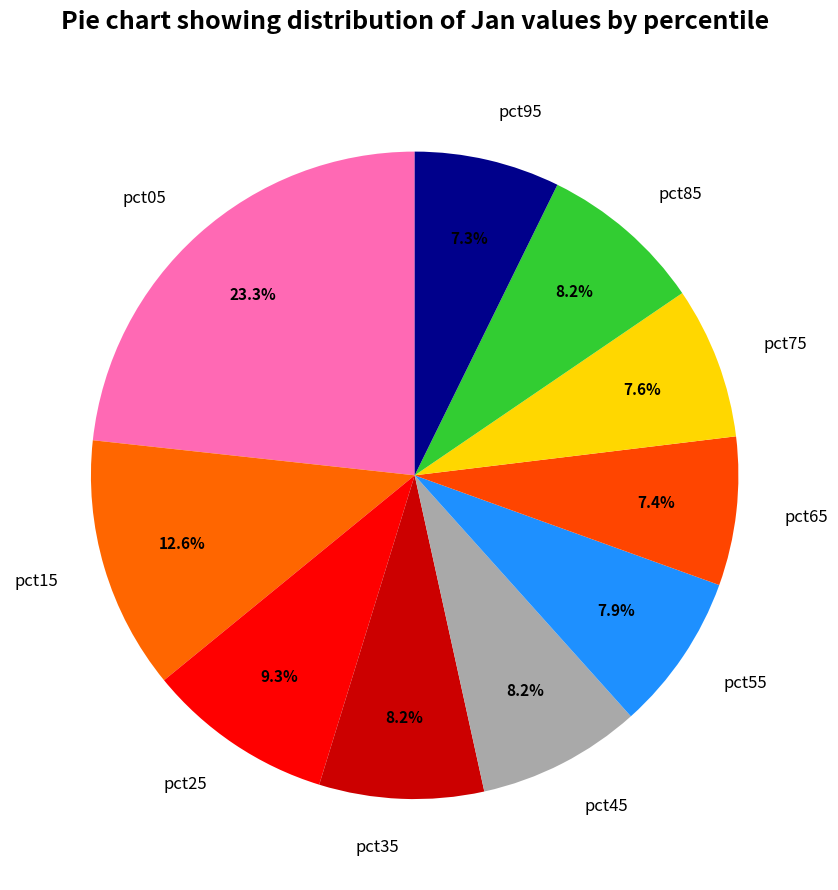

Between pct25 and pct65, which is larger?

pct25